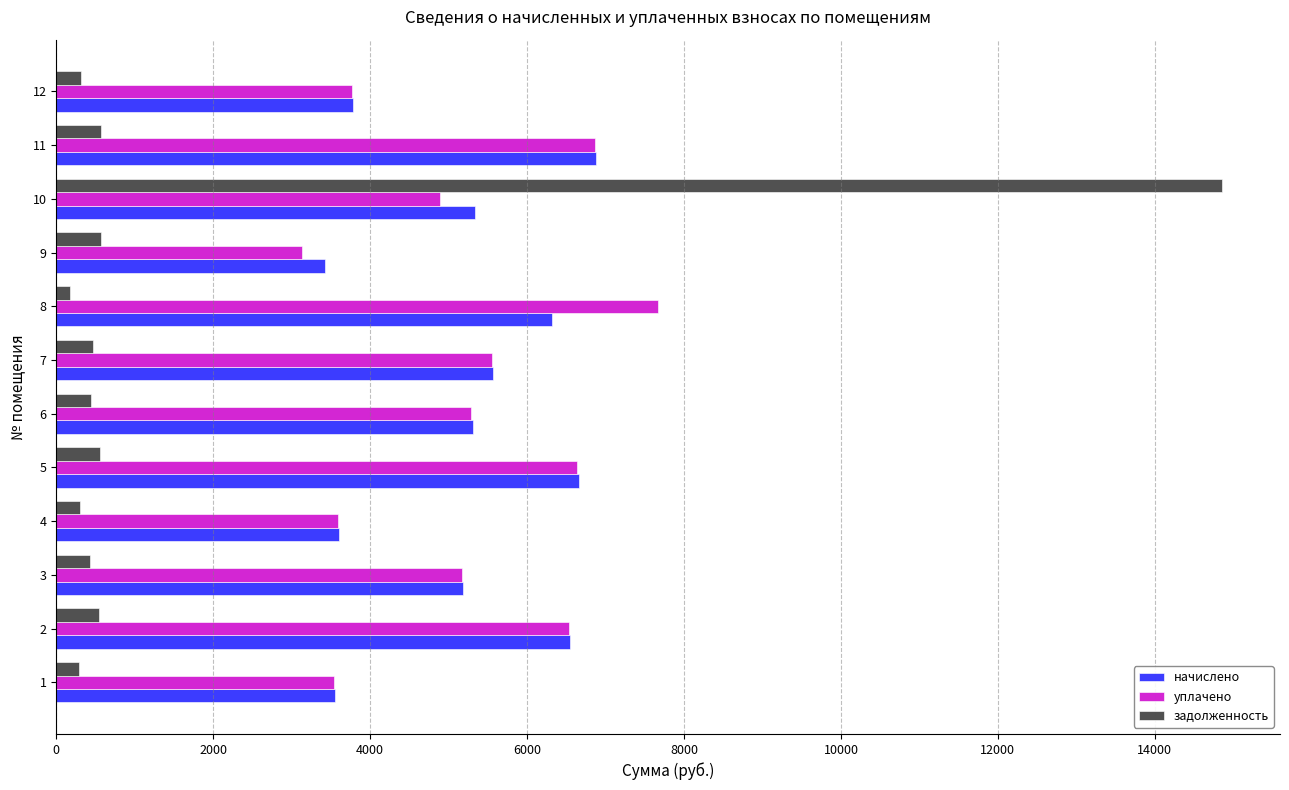

What is the highest value of the начислено series?

6882.4